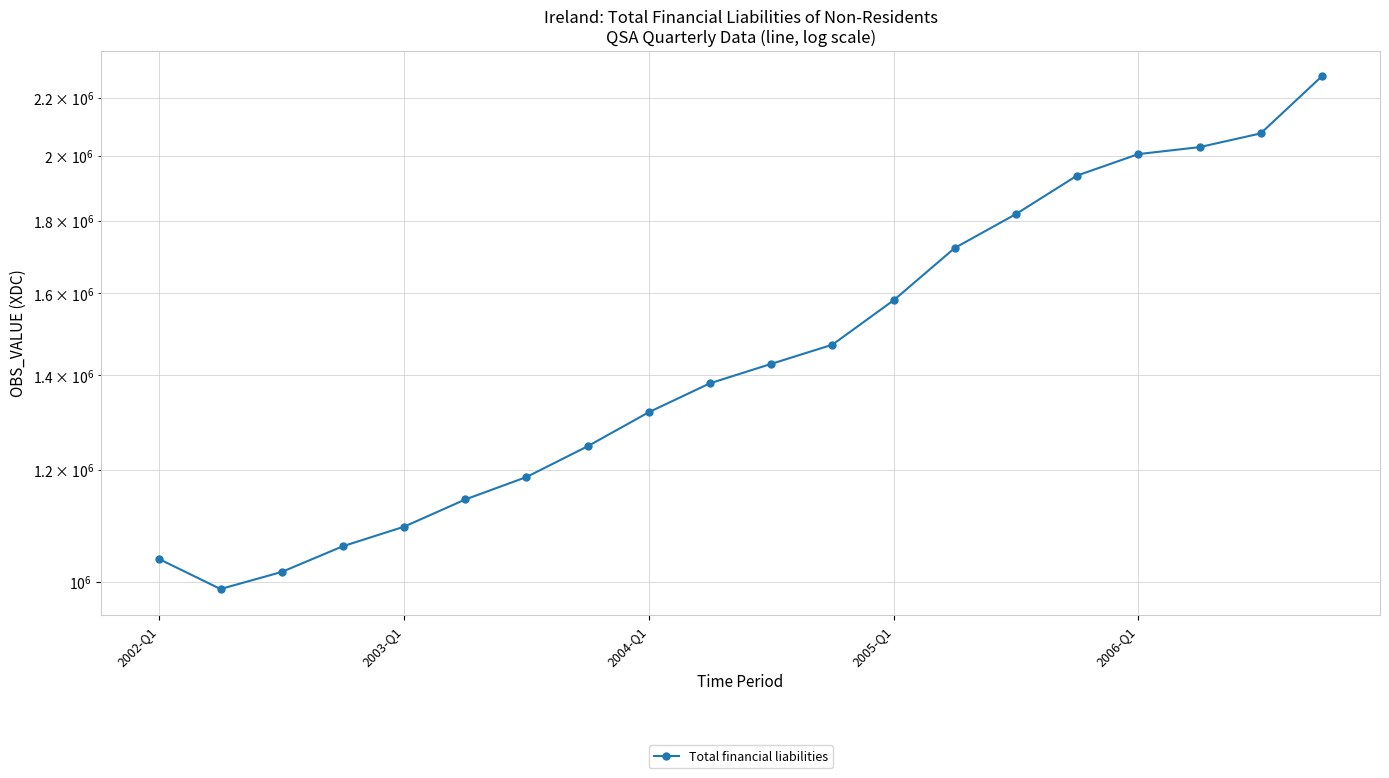

True or false: there are more than 0 points higher than both neighbors.

False